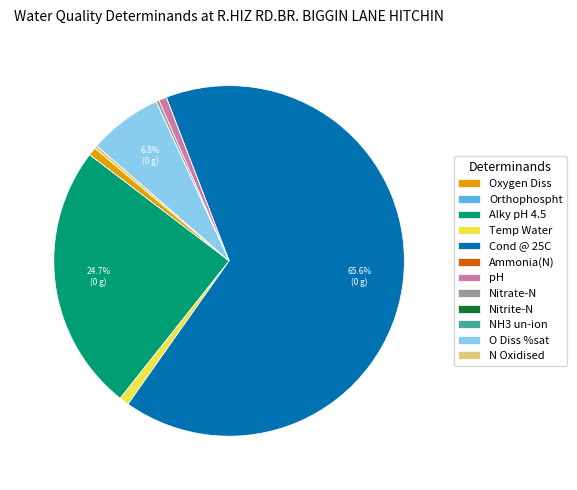

True or false: Oxygen Diss accounts for 1% of the total.

True